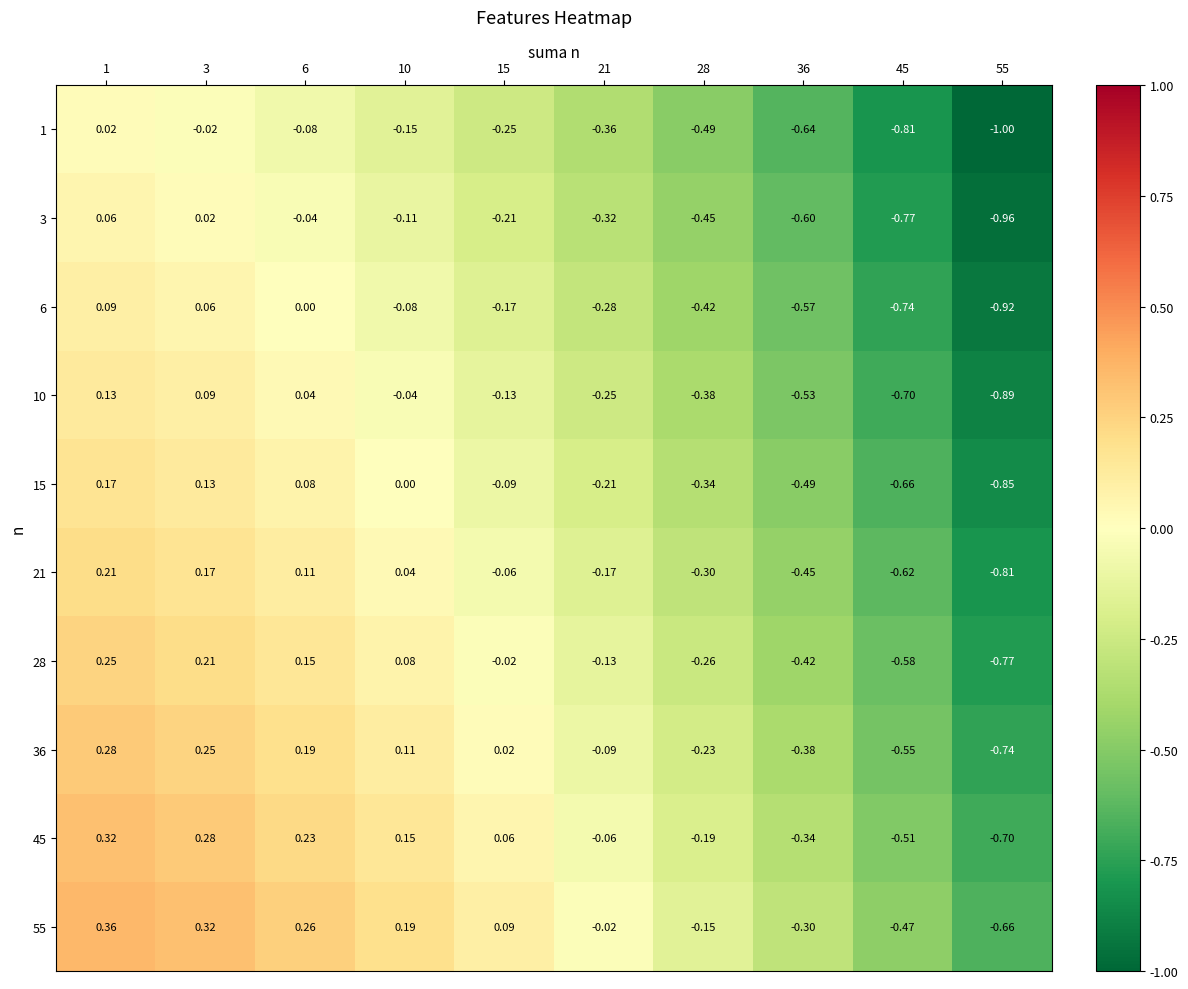

Is the value of 10 at 21 greater than the value of 28 at 45?

Yes